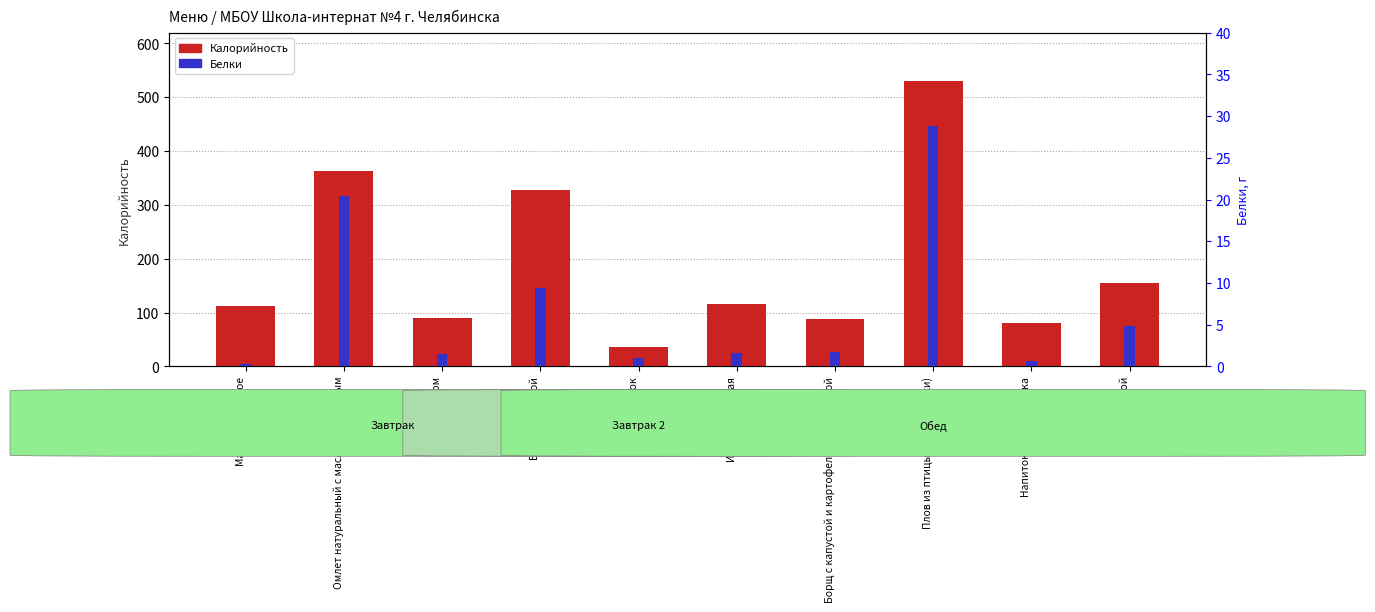

What is the difference between the highest and lowest values at Масло сливочное?

112.8